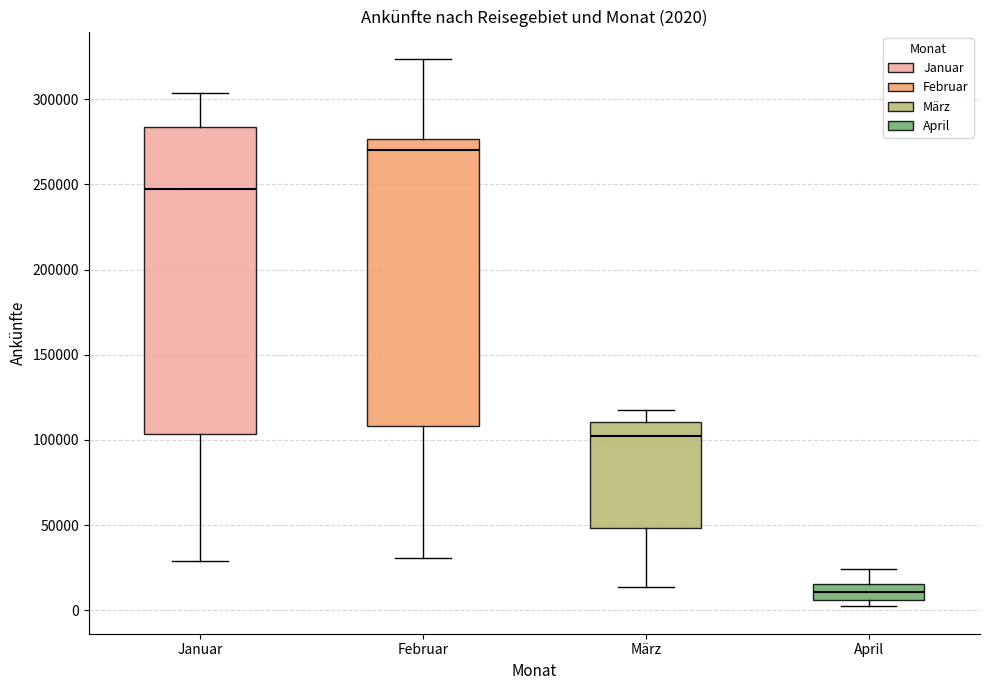

Comparing the boxes themselves (not the whiskers), which one is the tallest?

Januar